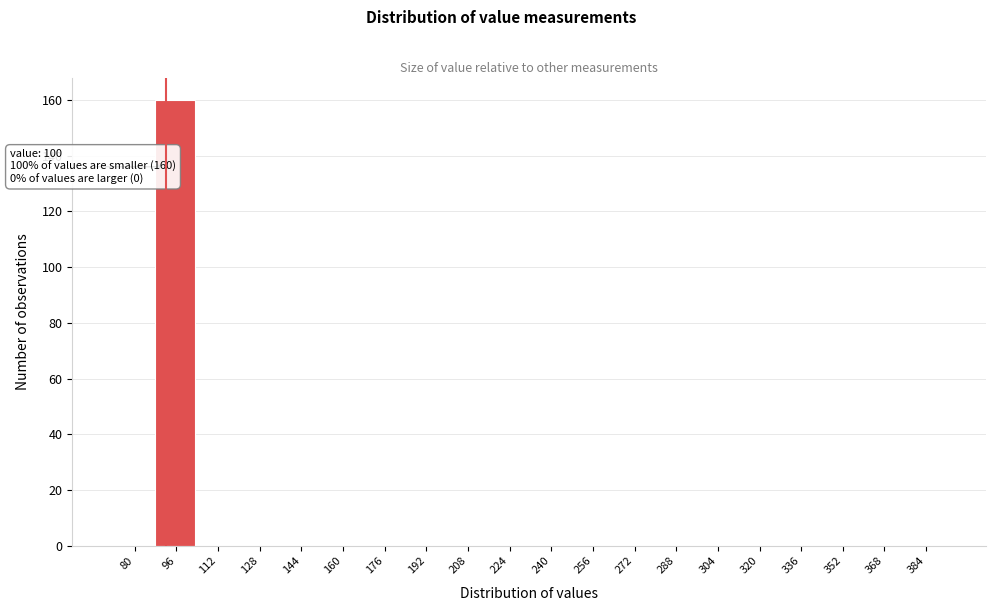

Reading right to left, transcribe all the data shown in this chart.

384=0	368=0	352=0	336=0	320=0	304=0	288=0	272=0	256=0	240=0	224=0	208=0	192=0	176=0	160=0	144=0	128=0	112=0	96=160	80=0